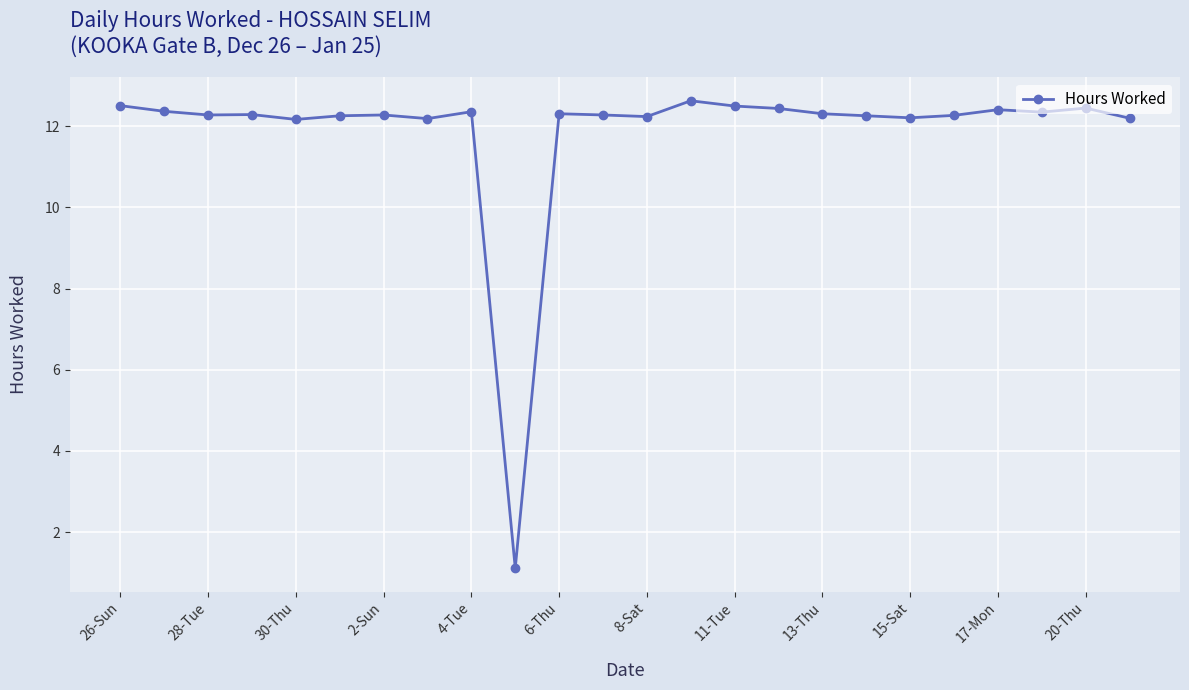

What is the average value?

11.9